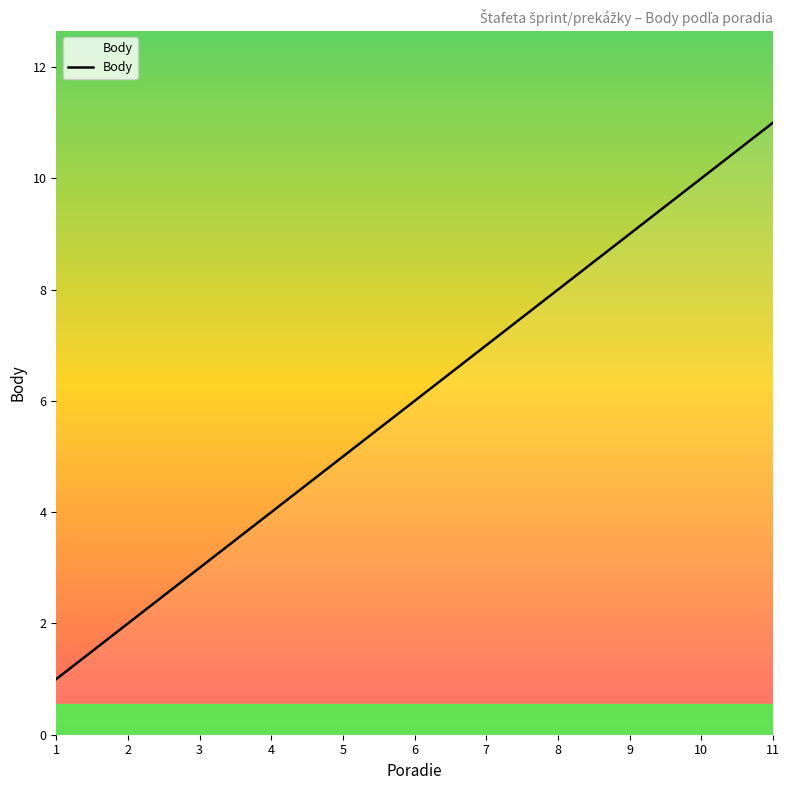

True or false: the data shows 6 at 6.

True